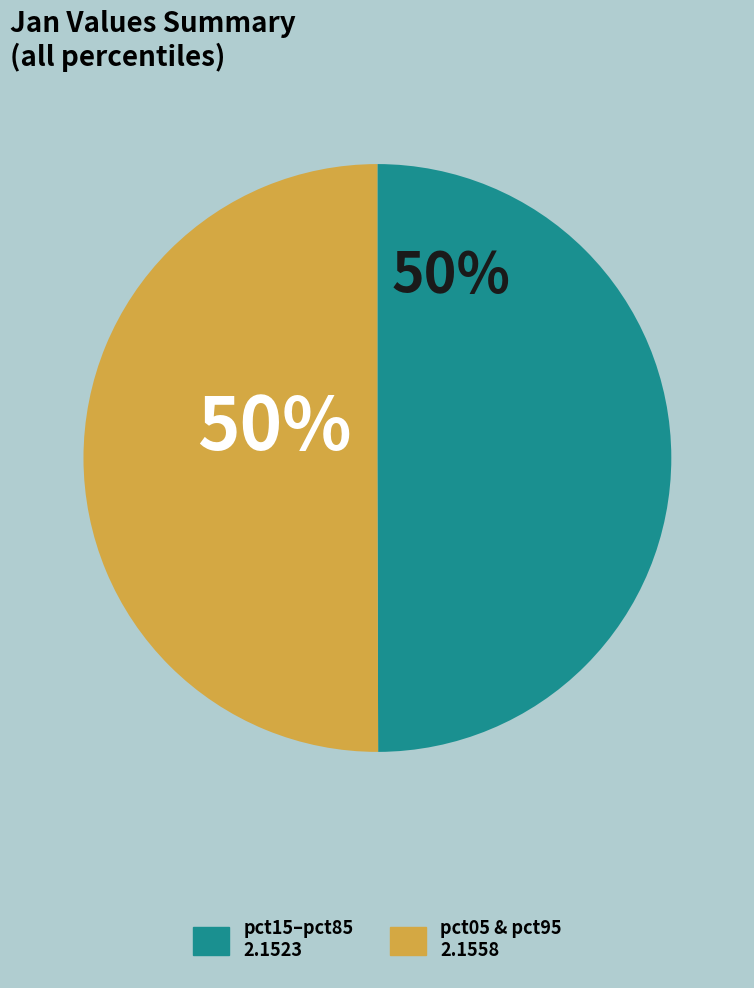

To the nearest percent, what is the average slice percentage?

50%